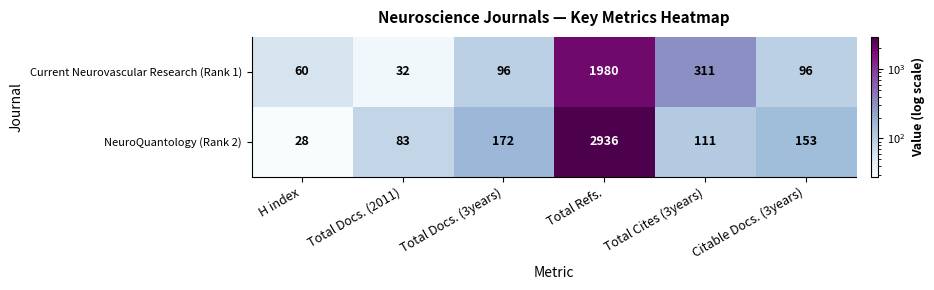

Where is NeuroQuantology (Rank 2) nearest to the value 1482?

Total Docs. (3years)